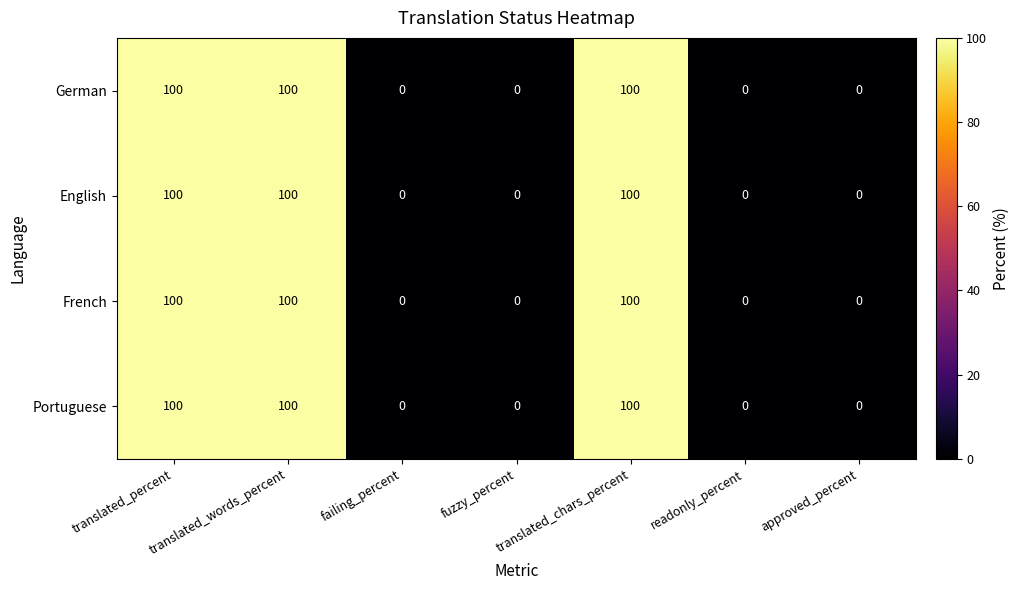

What is the sum of all French values?

300